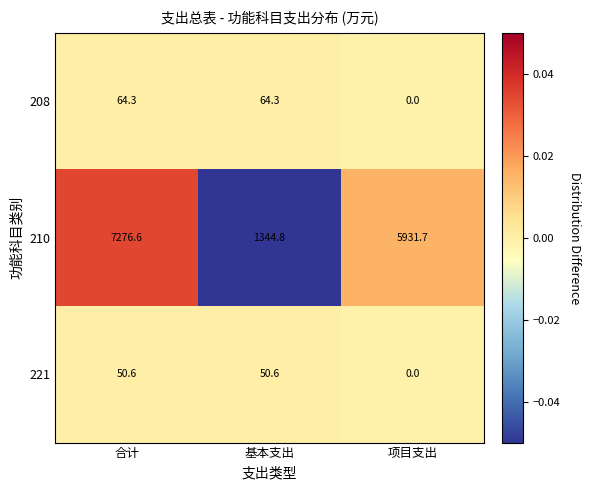

What is the difference between the 210 values at 合计 and 基本支出?

5931.8